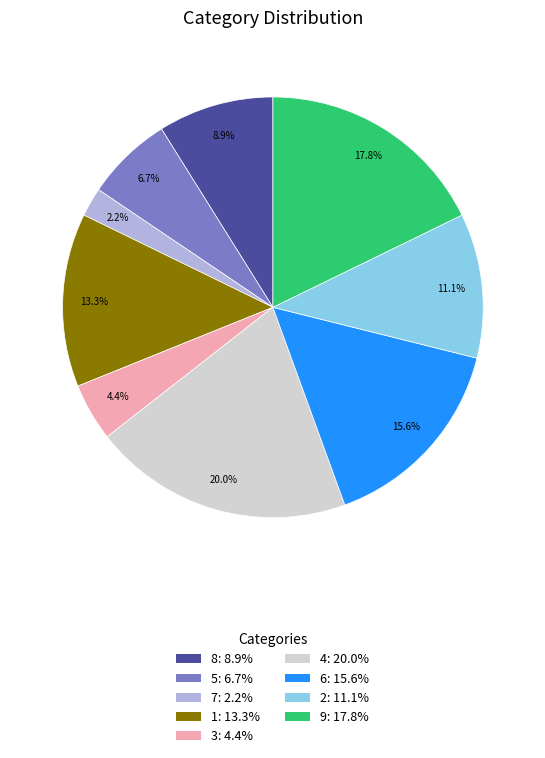

What is the ratio of the value at 5 to the value at 7?

3.0